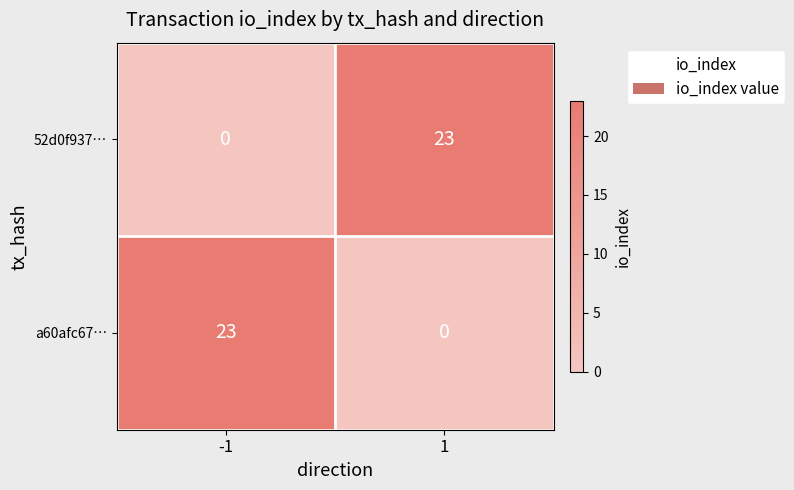

True or false: a60afc67… has a value of -15 at 1.

False